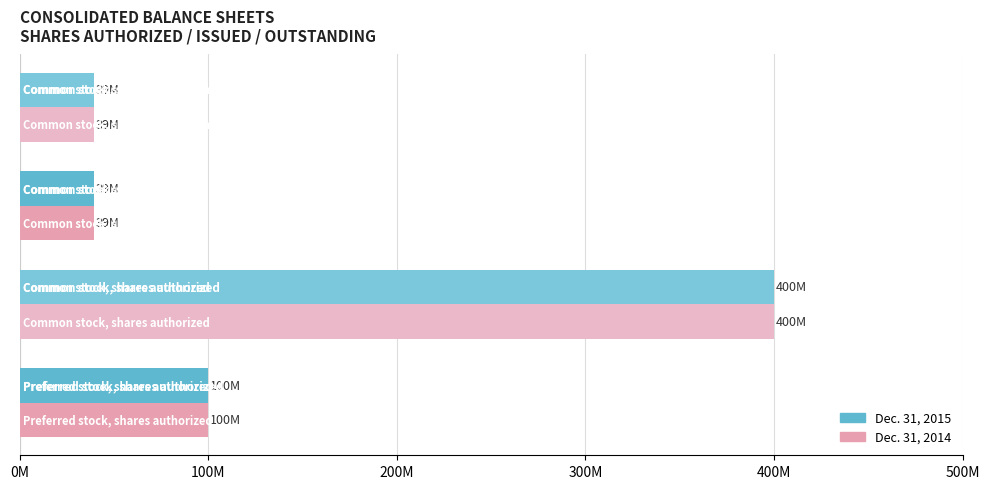

Reading left to right, transcribe all the data shown in this chart.

Dec. 31, 2015: 0M=100000000	100M=400000000	200M=39300000	300M=39300000
Dec. 31, 2014: 0M=100000000	100M=400000000	200M=39300000	300M=39300000